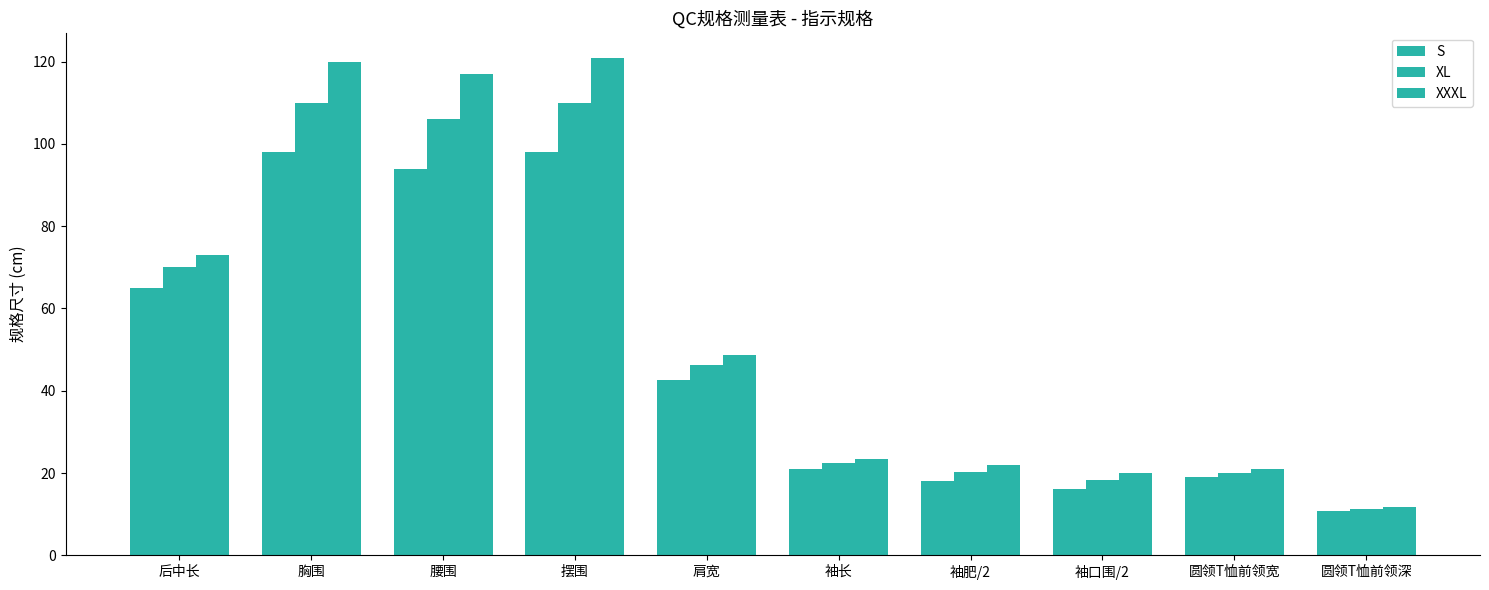

Count the number of data series in this chart.

3